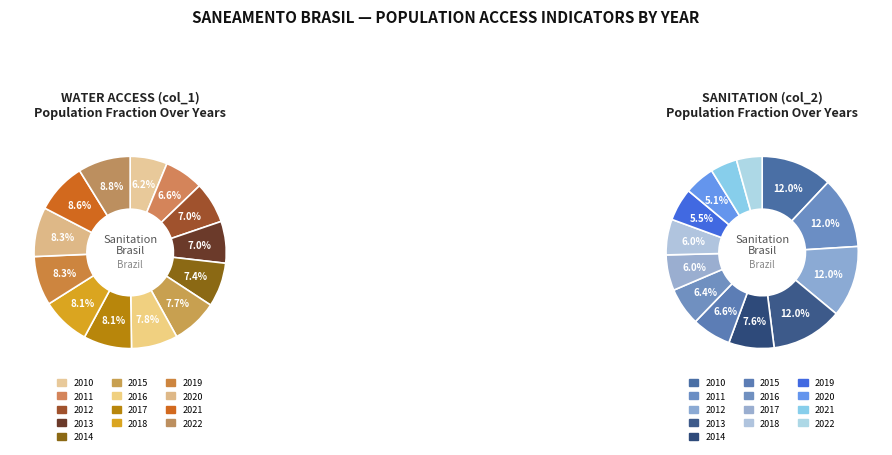

Is it true that 2017 is 22% of the pie?

False